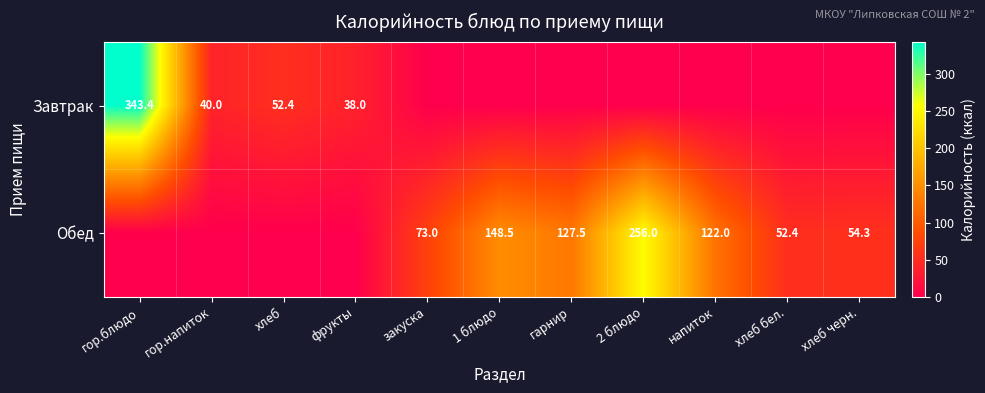

What is the sum of the Обед values at закуска and напиток?

195.0